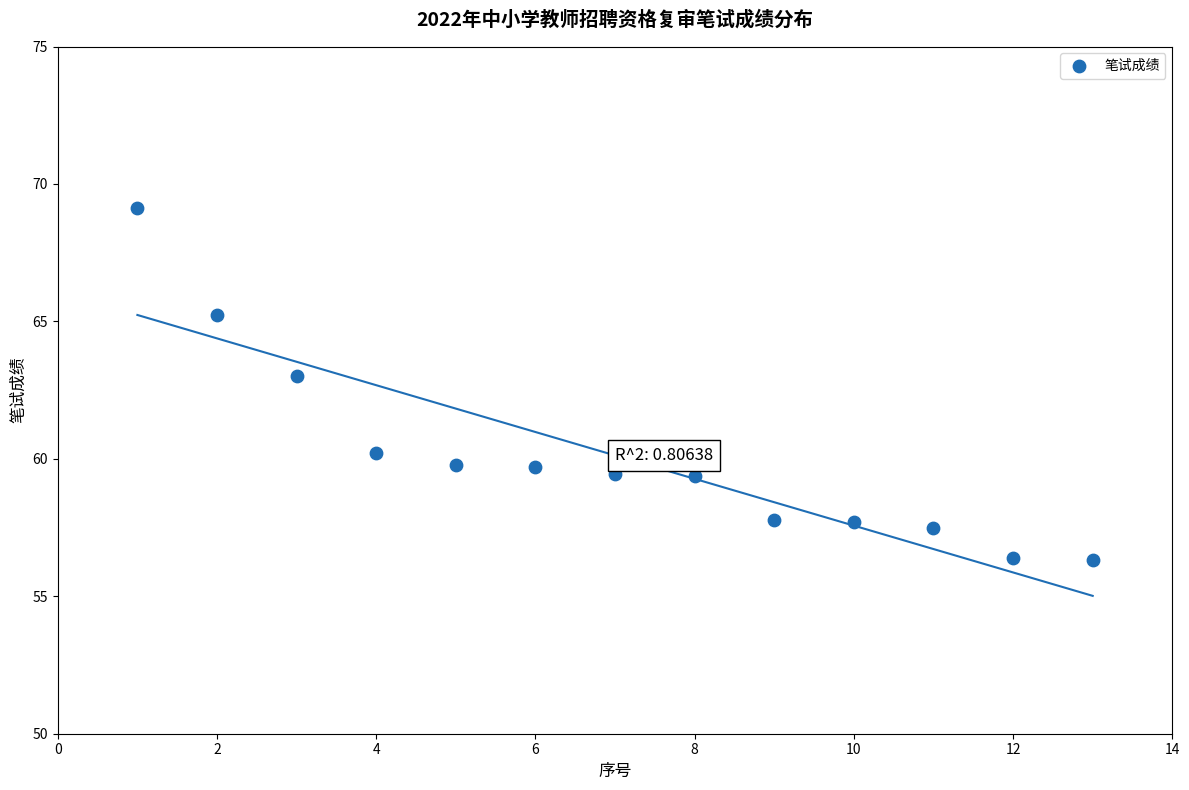

What is the range of X values (max minus min)?

12.0